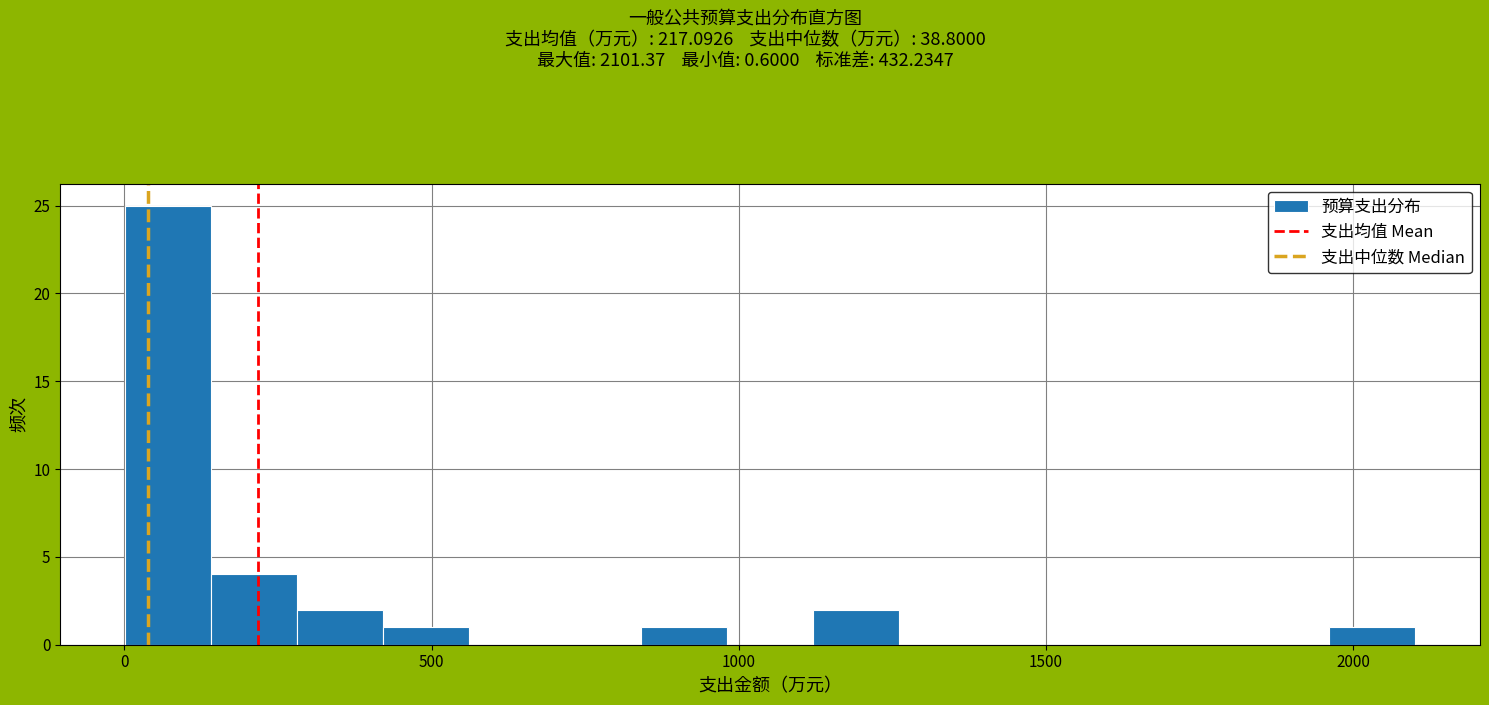

Around what value on the x-axis is the tallest bar? Give the approximate position of its centre, as read against the axis.

50